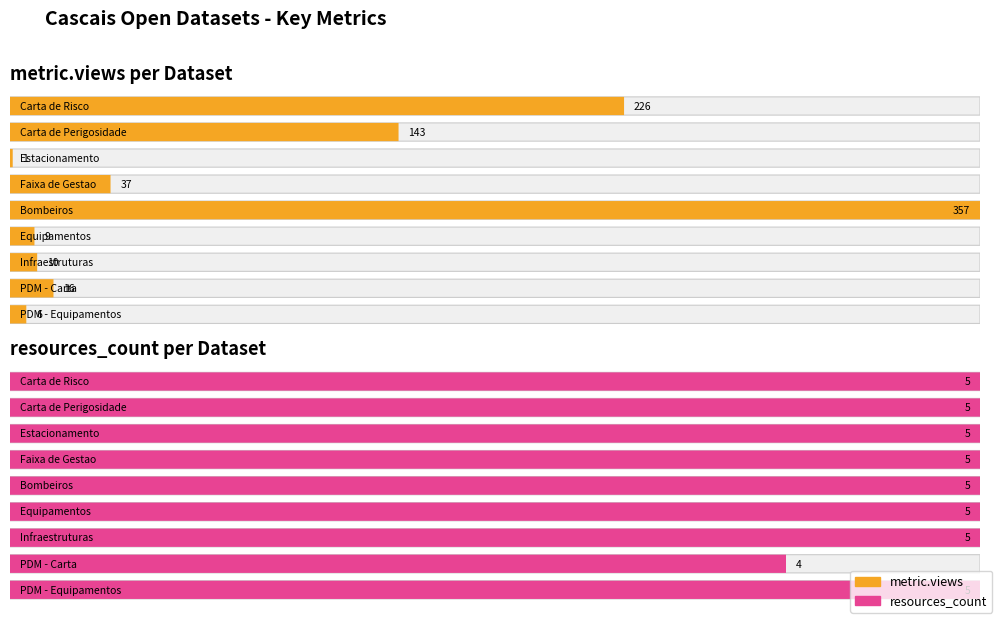

Between Estacionamento and PDM - Carta, which is larger?

PDM - Carta